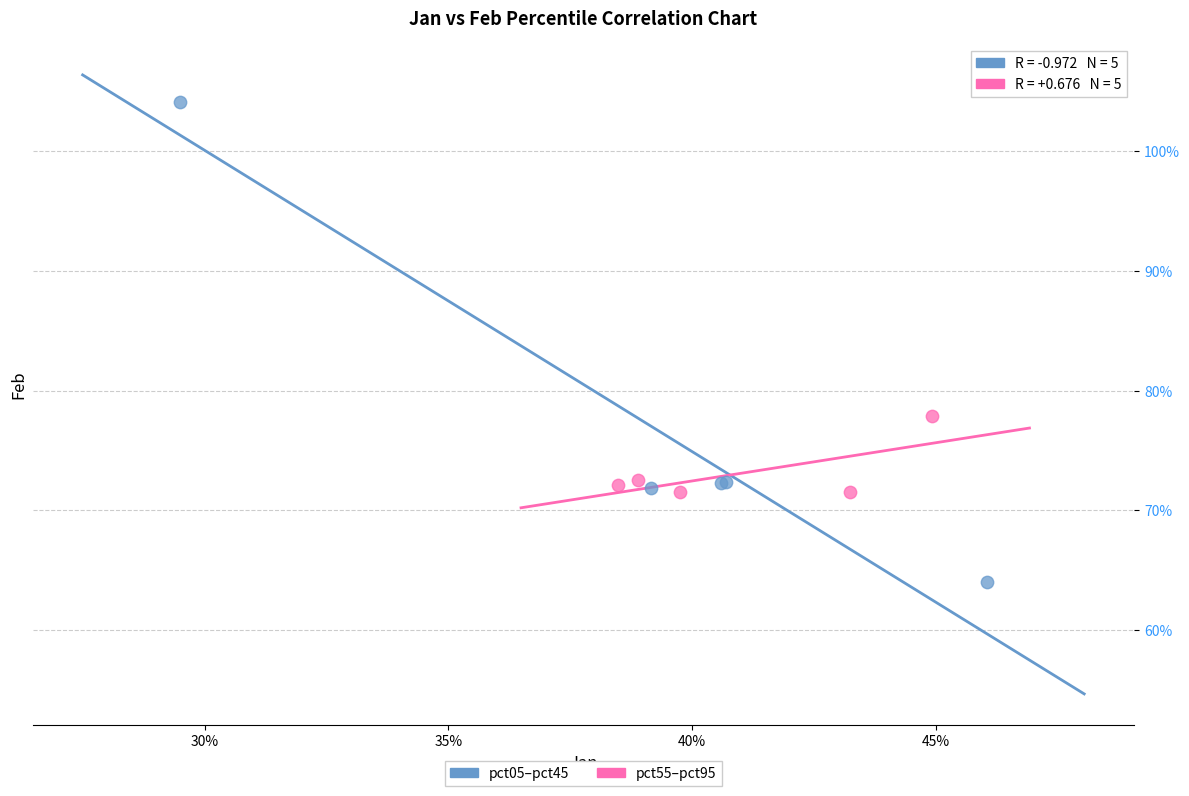

Which series has the largest Y range (max minus min)?

pct05–pct45